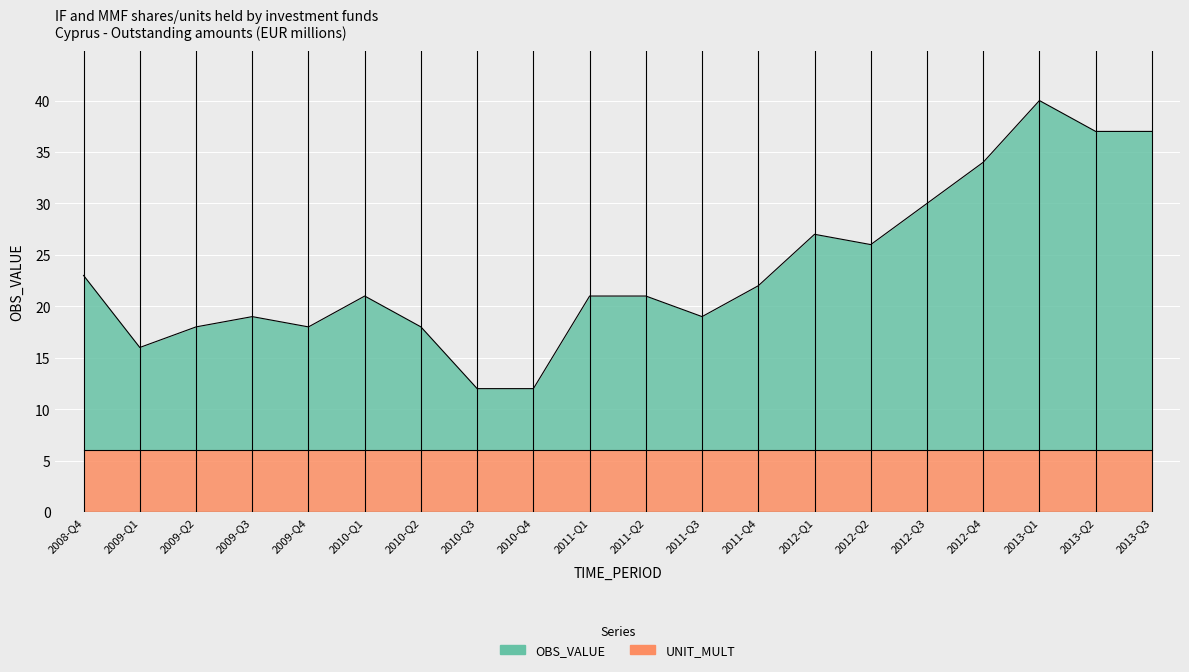

True or false: there are more than 2 points higher than both neighbors.

True